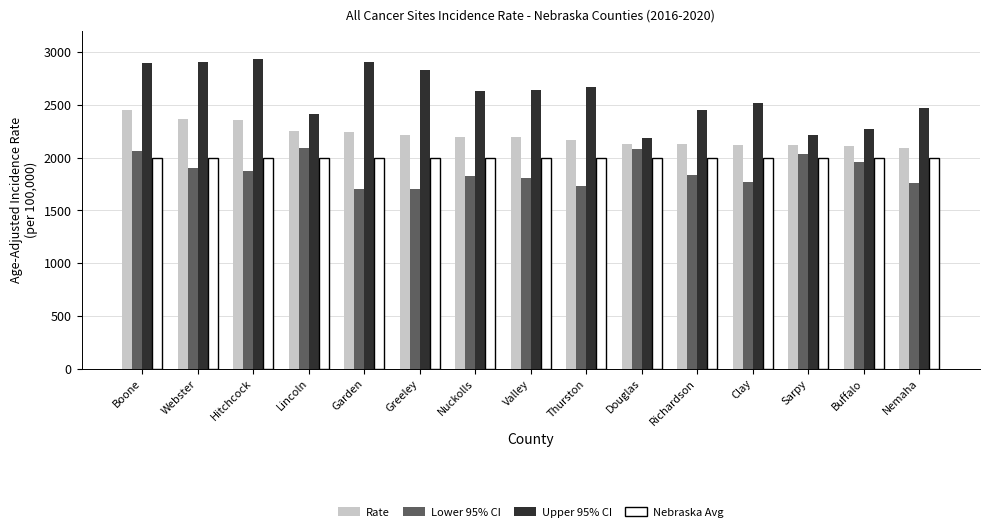

True or false: Upper 95% CI has a value of 823.0 at Sarpy.

False